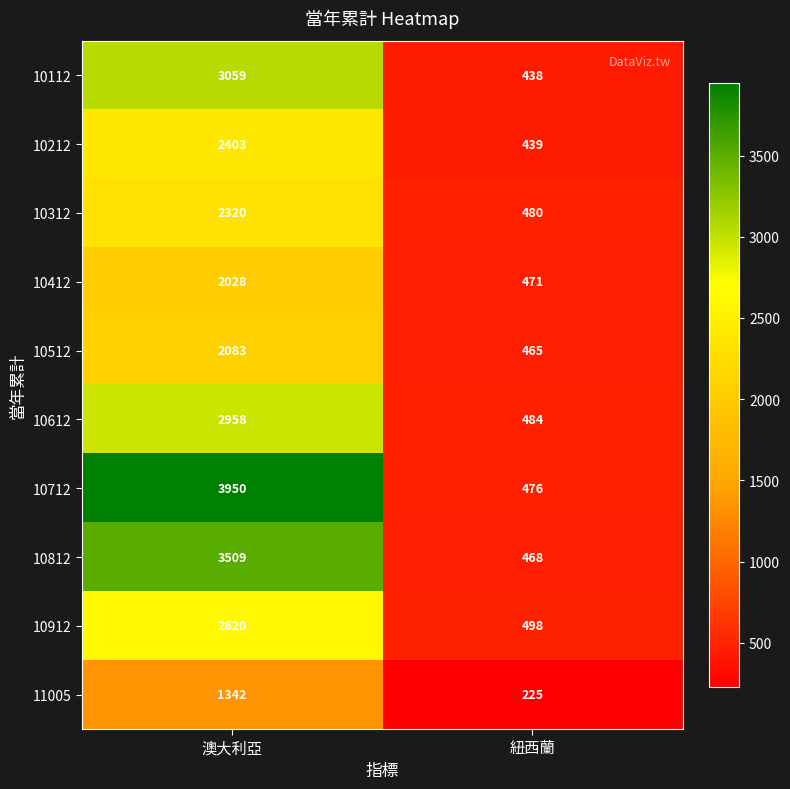

What is the sum of all 10412 values?

2499